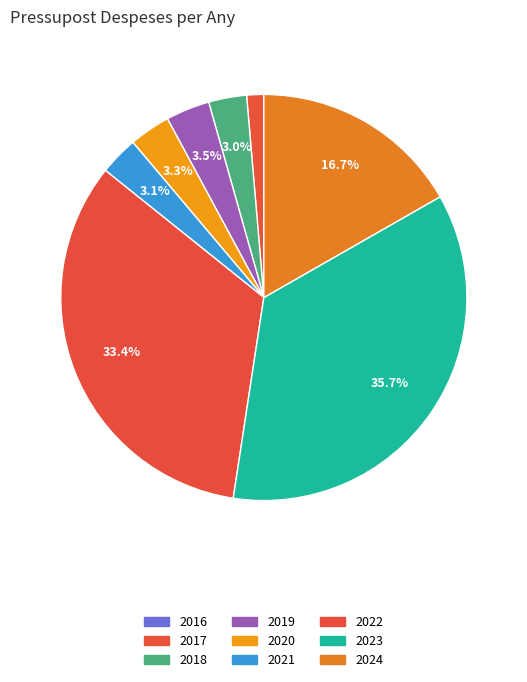

Rank the categories by value from lowest to highest.

2016, 2017, 2018, 2021, 2020, 2019, 2024, 2022, 2023